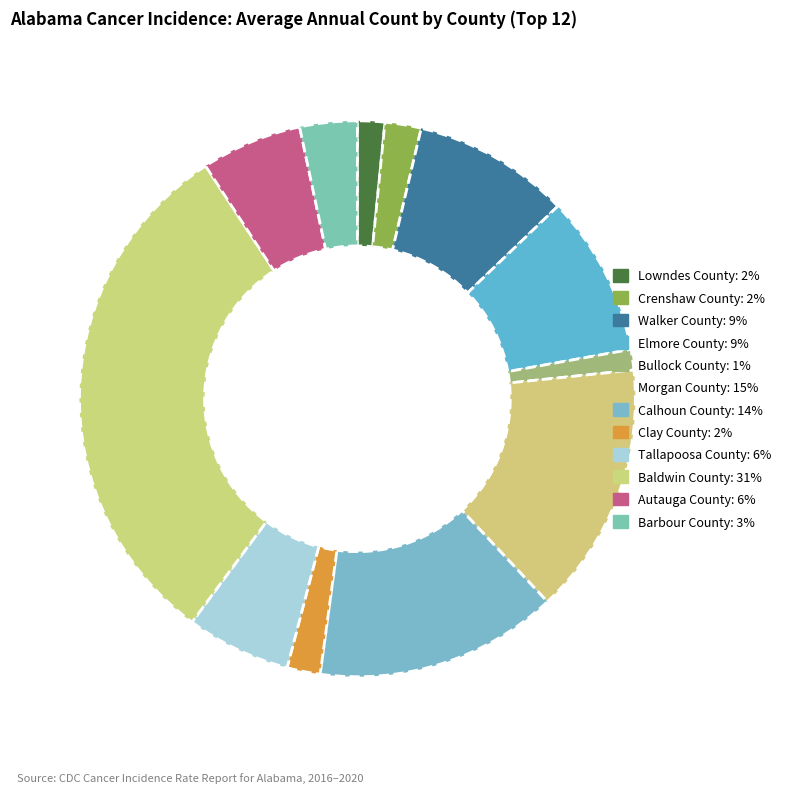

How many segments does this pie chart have?

12